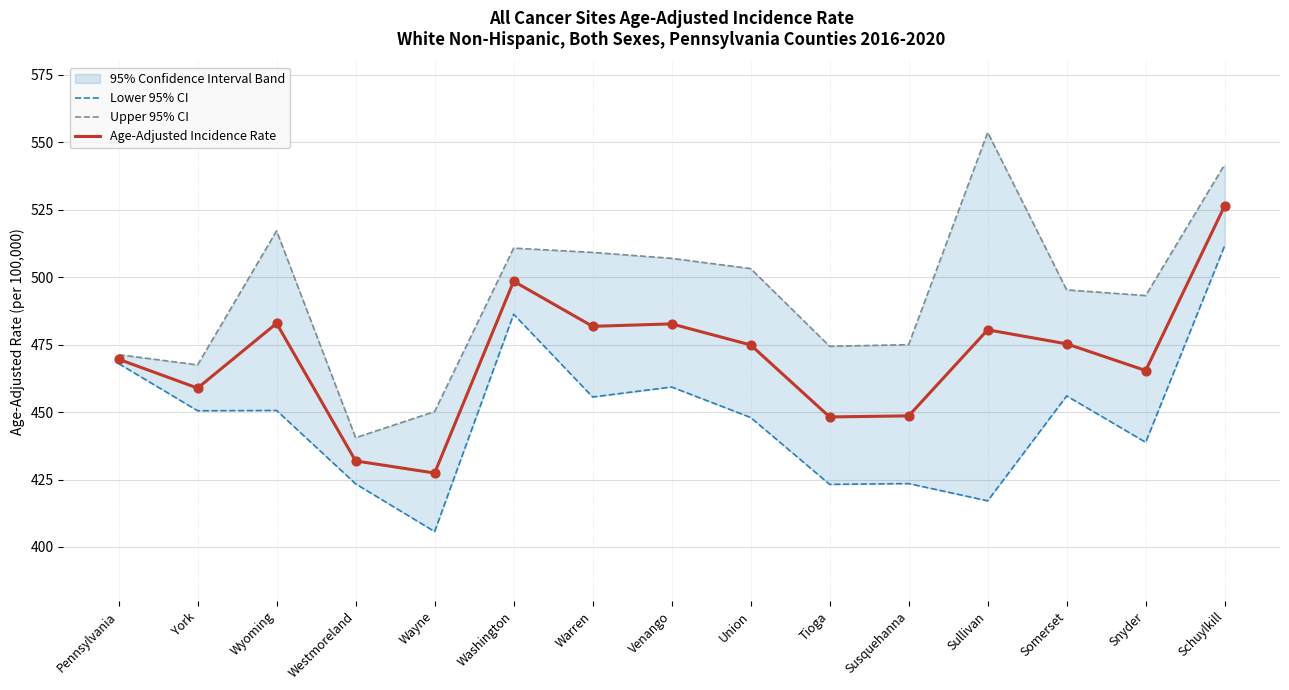

Which series reaches the maximum Y coordinate?

Upper 95% CI